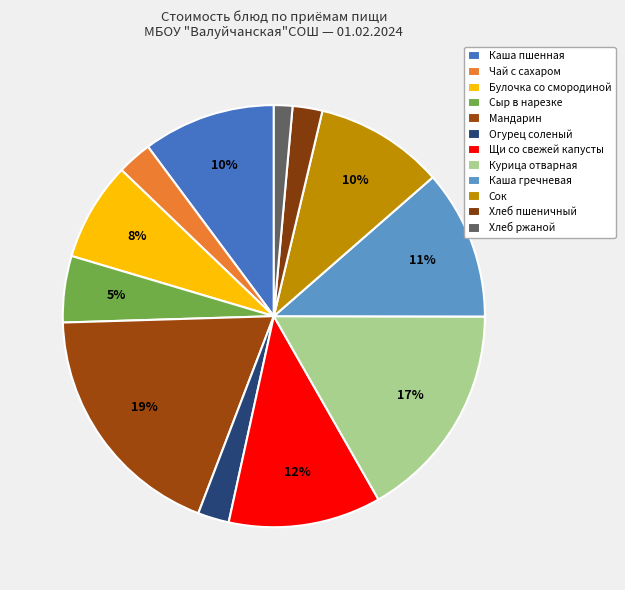

How much of the chart is everything except Огурец соленый?

97.6%